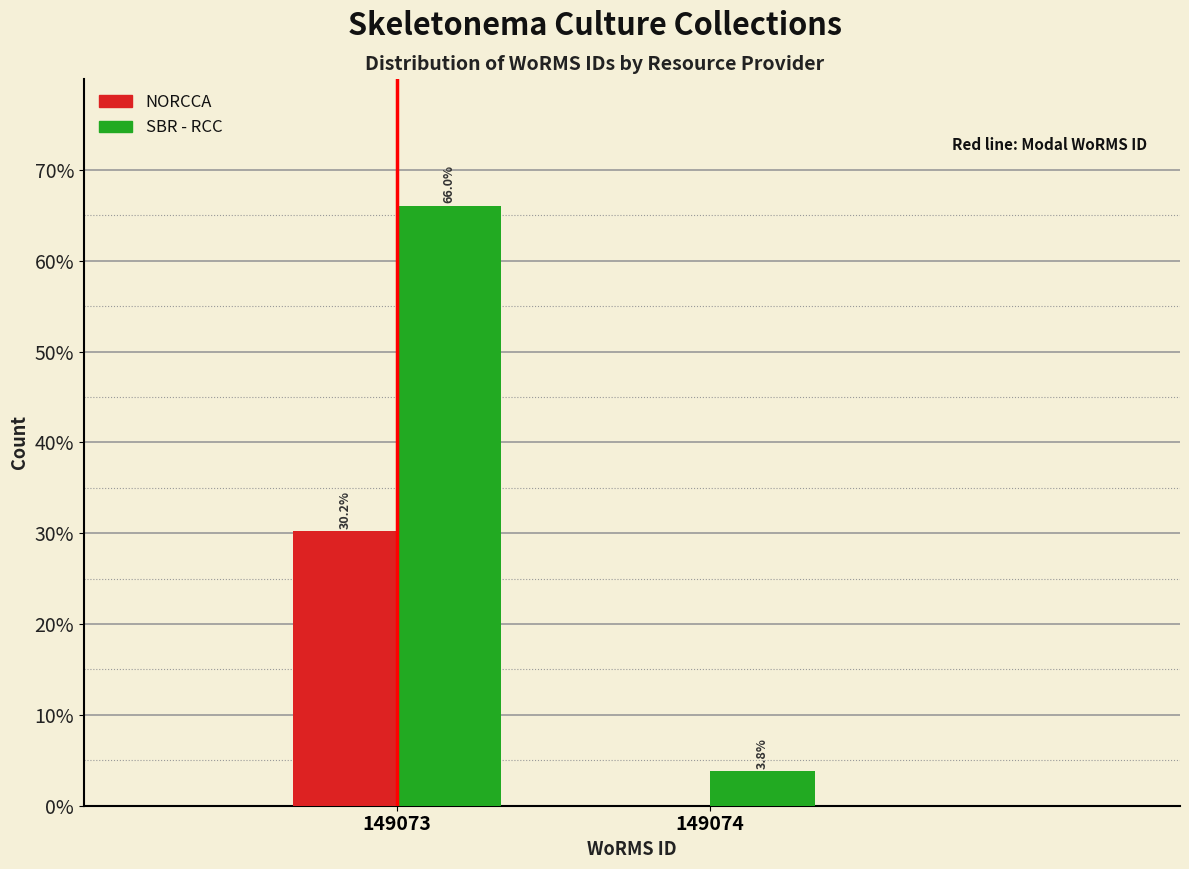

Reading right to left, list all the values displayed in this chart.

NORCCA: 149074=0.0	149073=30.2
SBR - RCC: 149074=3.8	149073=66.0